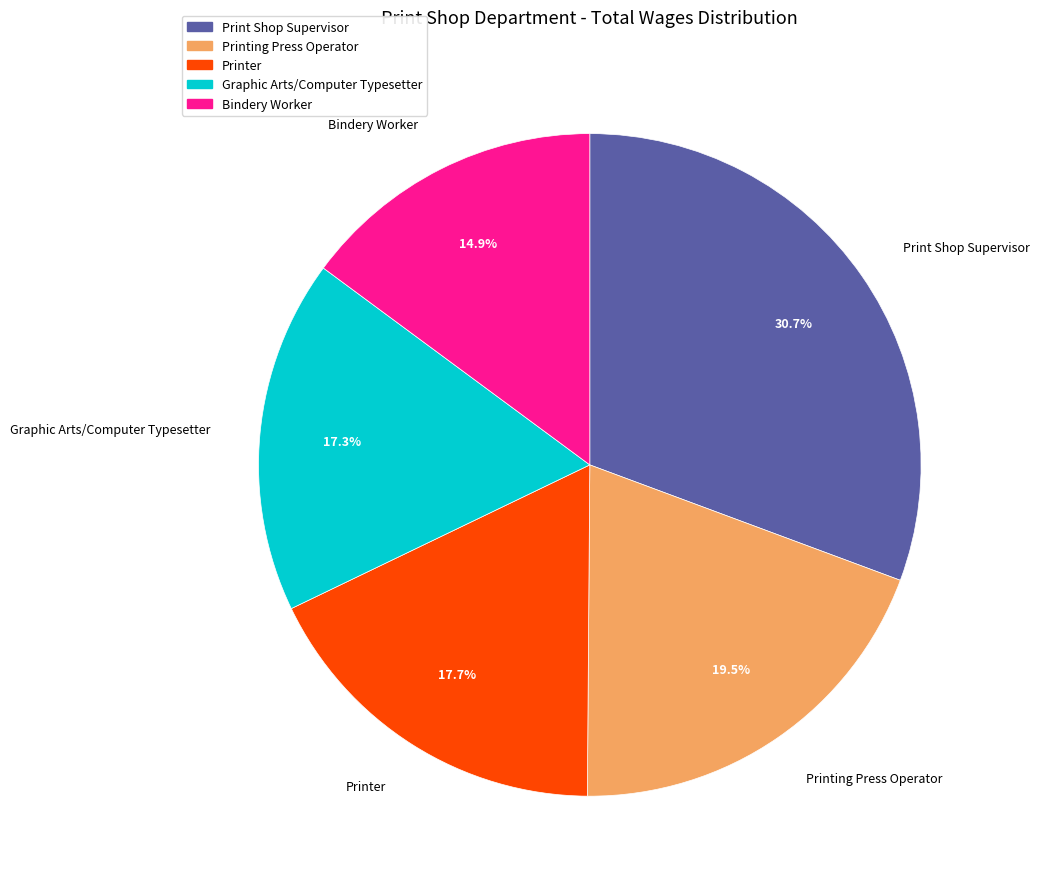

Which has a higher value, Printing Press Operator or Print Shop Supervisor?

Print Shop Supervisor